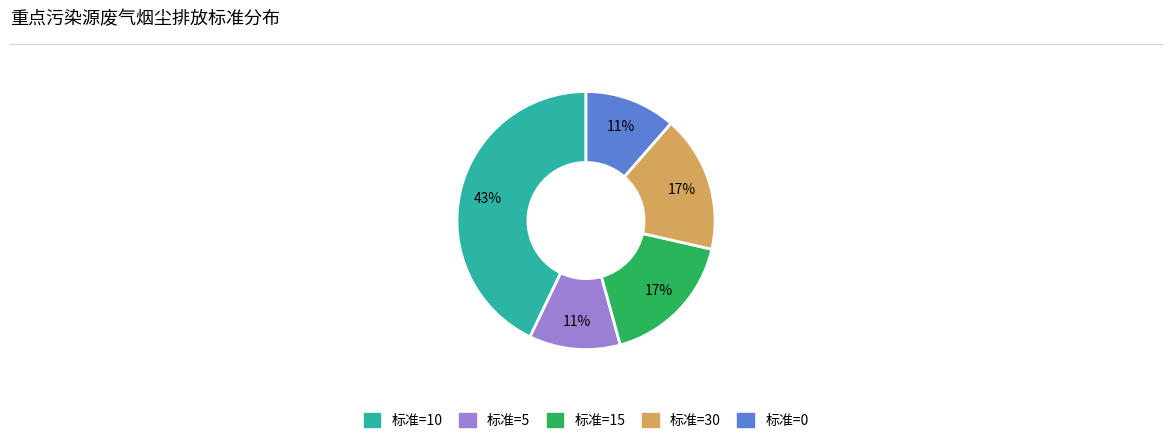

Is there a majority slice in this chart?

No